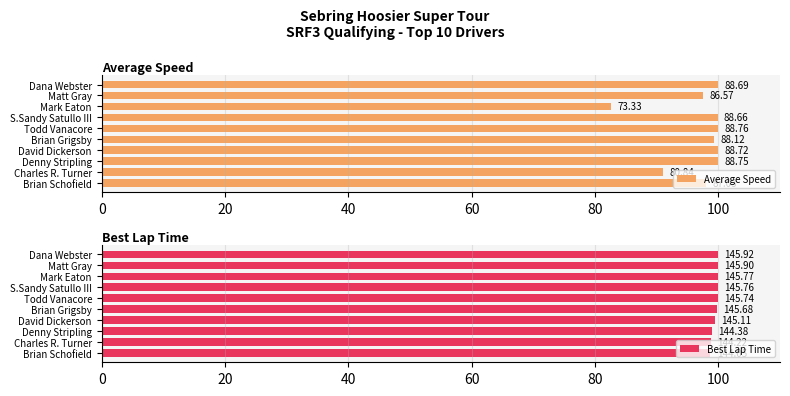

What is the minimum value for Best Lap Time?

98.7